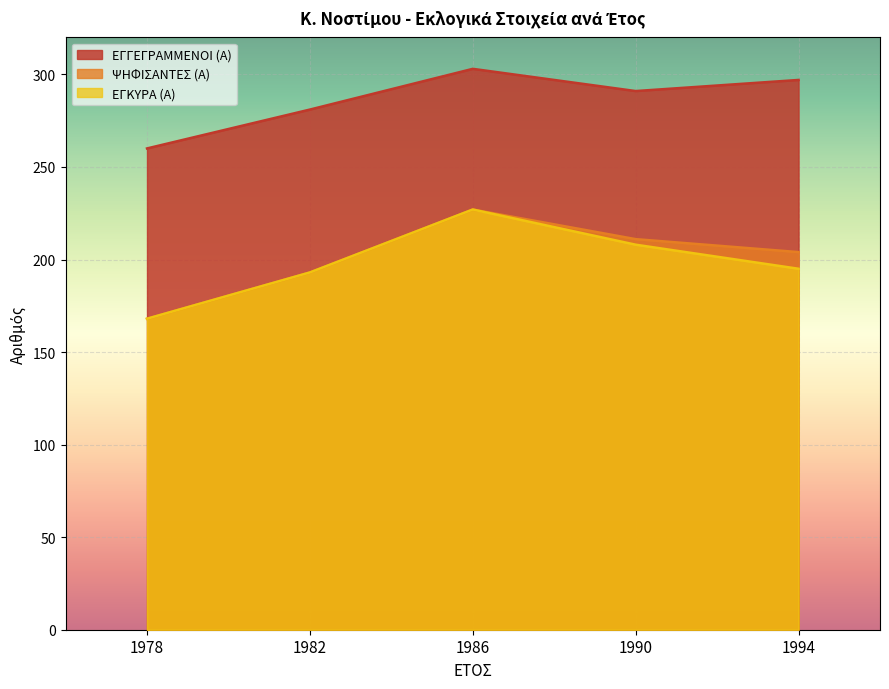

How many interior local peaks does the ΨΗΦΙΣΑΝΤΕΣ (Α) series have?

1